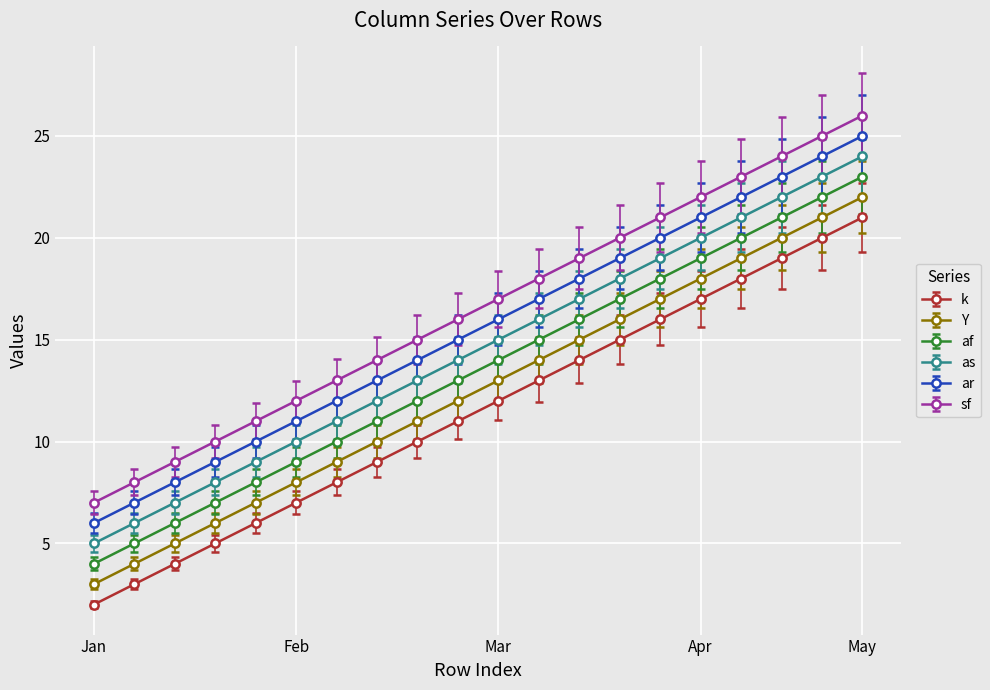

True or false: k and as intersect in this chart.

False